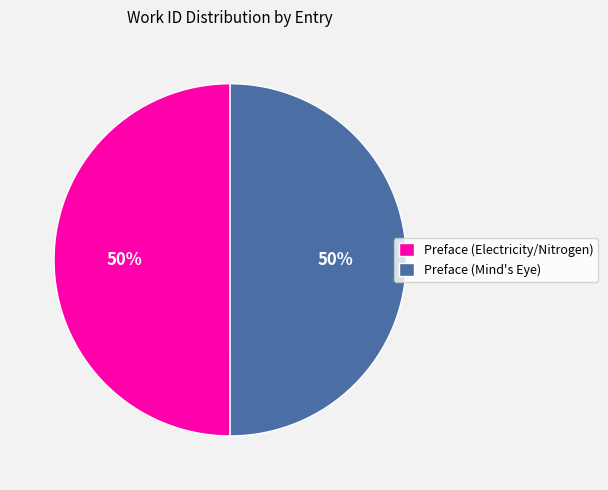

Do Preface (Mind's Eye) and Preface (Electricity/Nitrogen) together represent more than half of the pie?

Yes